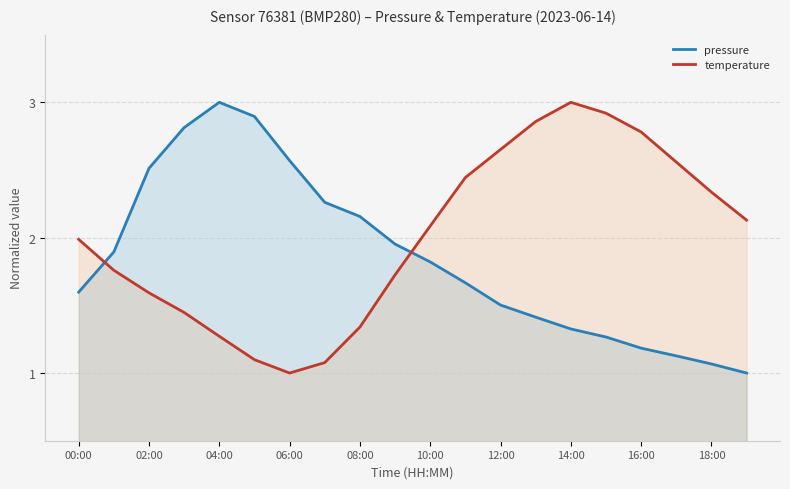

Which series has the largest total across all categories?

temperature